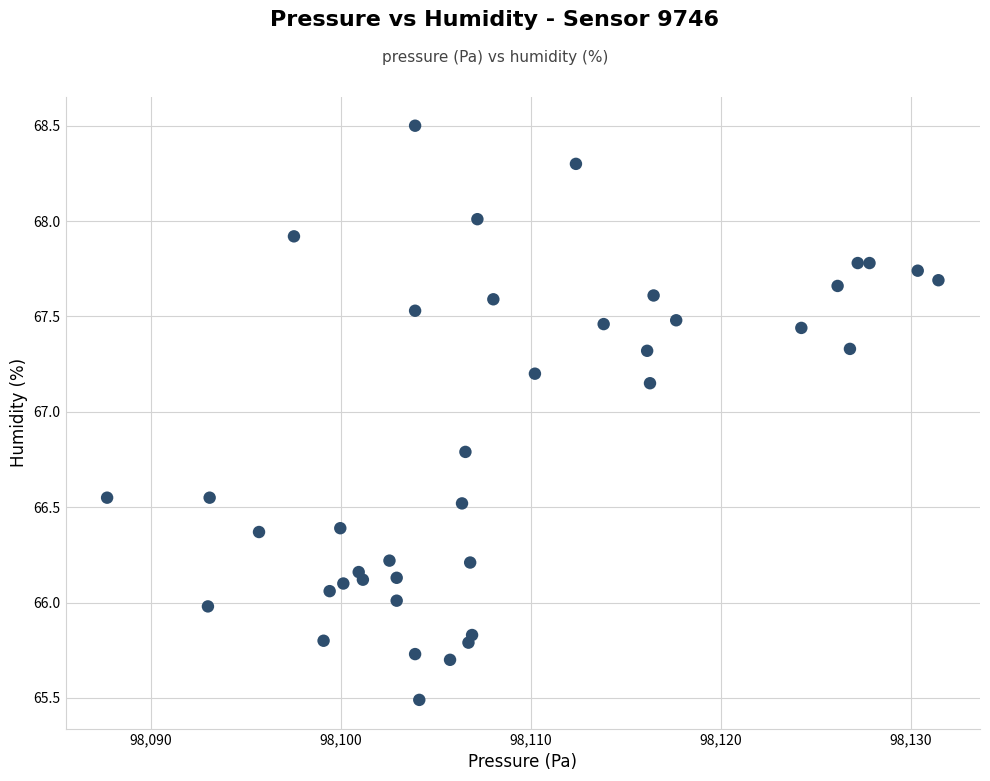

What is the range of X values (max minus min)?

43.8